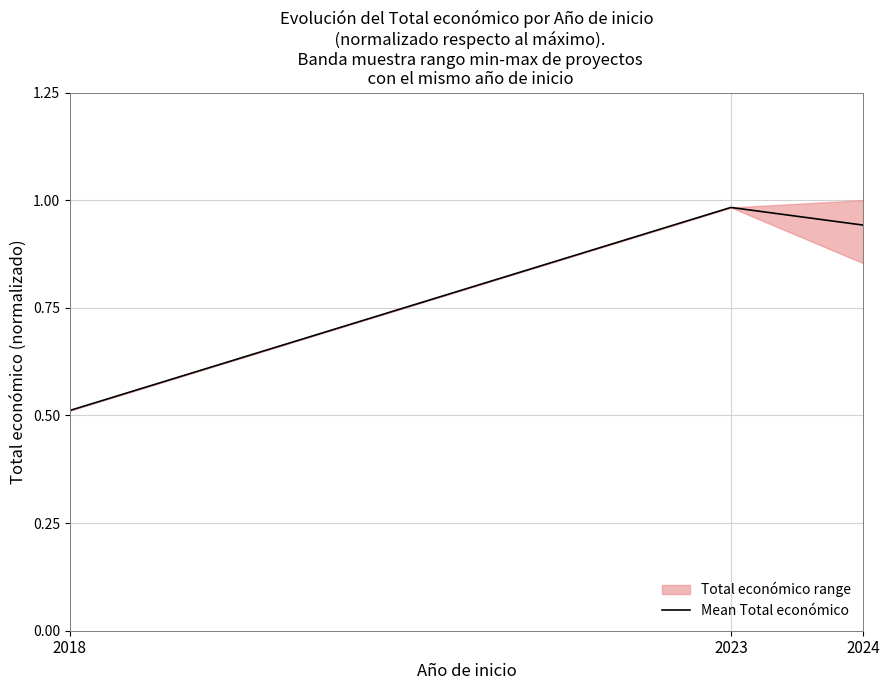

Reading right to left, what are all the values shown in this chart?

0.9	1.0	0.5